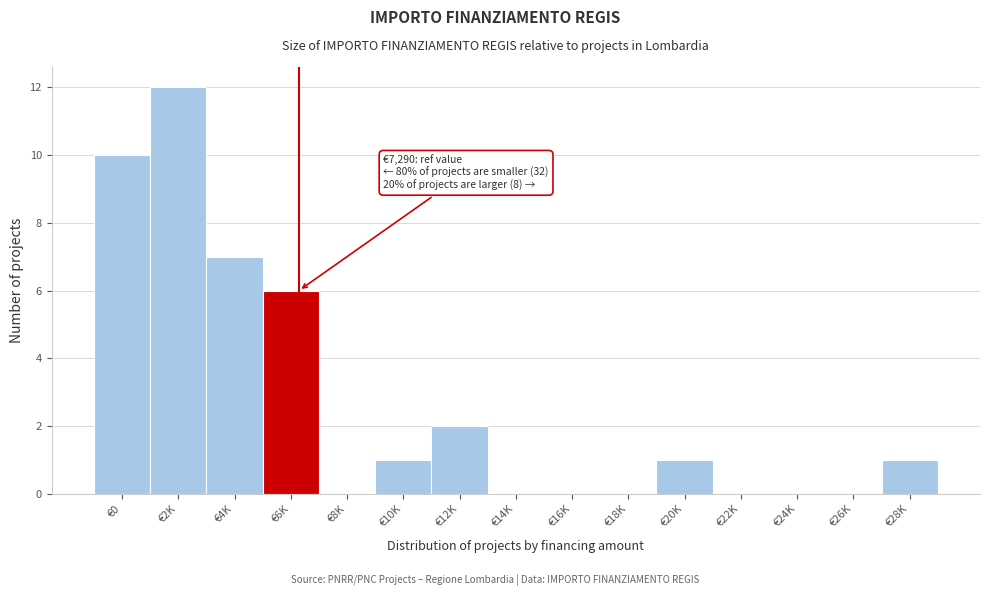

Reading left to right, extract all data points from this chart.

€0=10	€2K=12	€4K=7	€6K=6	€8K=0	€10K=1	€12K=2	€14K=0	€16K=0	€18K=0	€20K=1	€22K=0	€24K=0	€26K=0	€28K=1